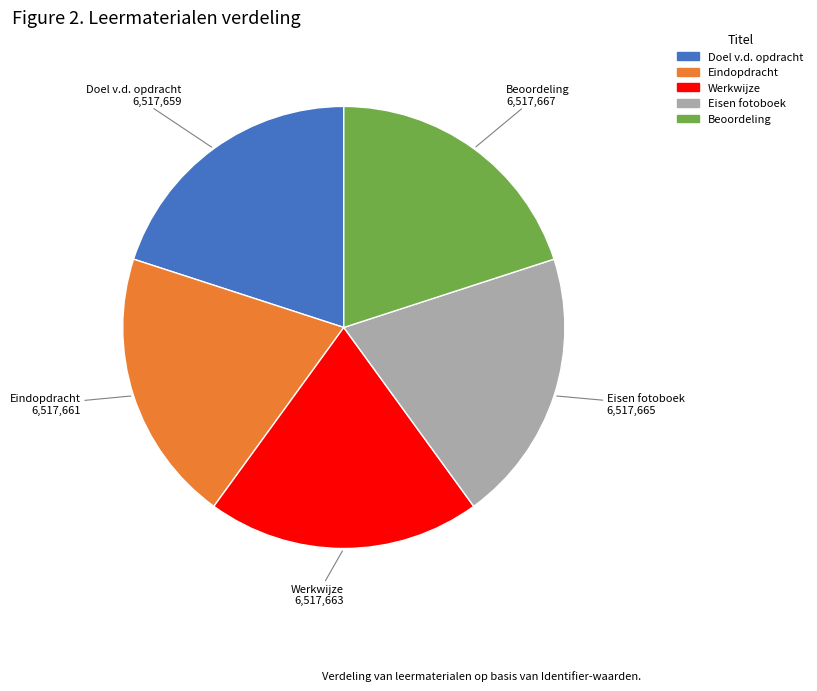

How many segments does this pie chart have?

5